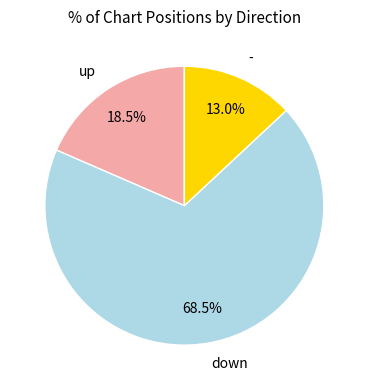

Is the sum of up and down greater than half?

Yes